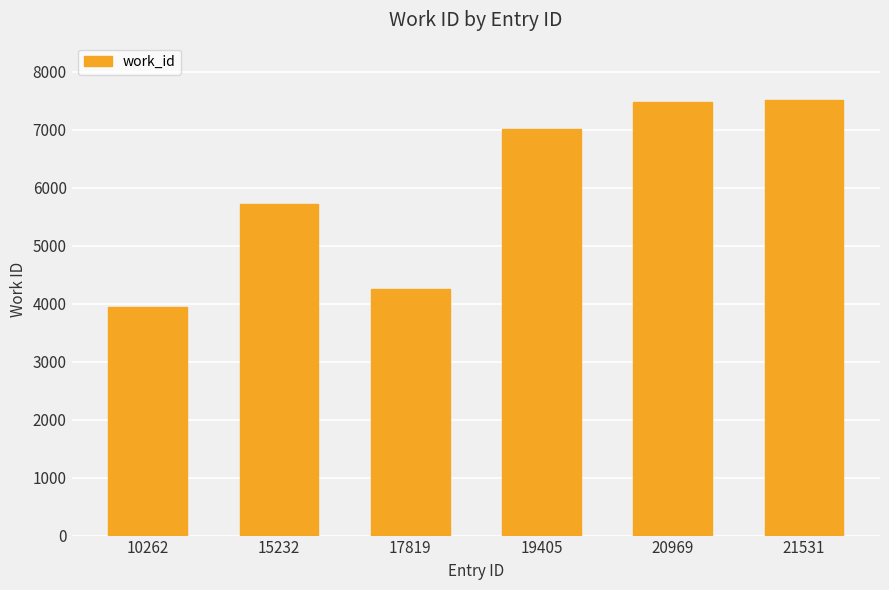

Reading left to right, list all the values displayed in this chart.

3948	5715	4257	7011	7476	7510